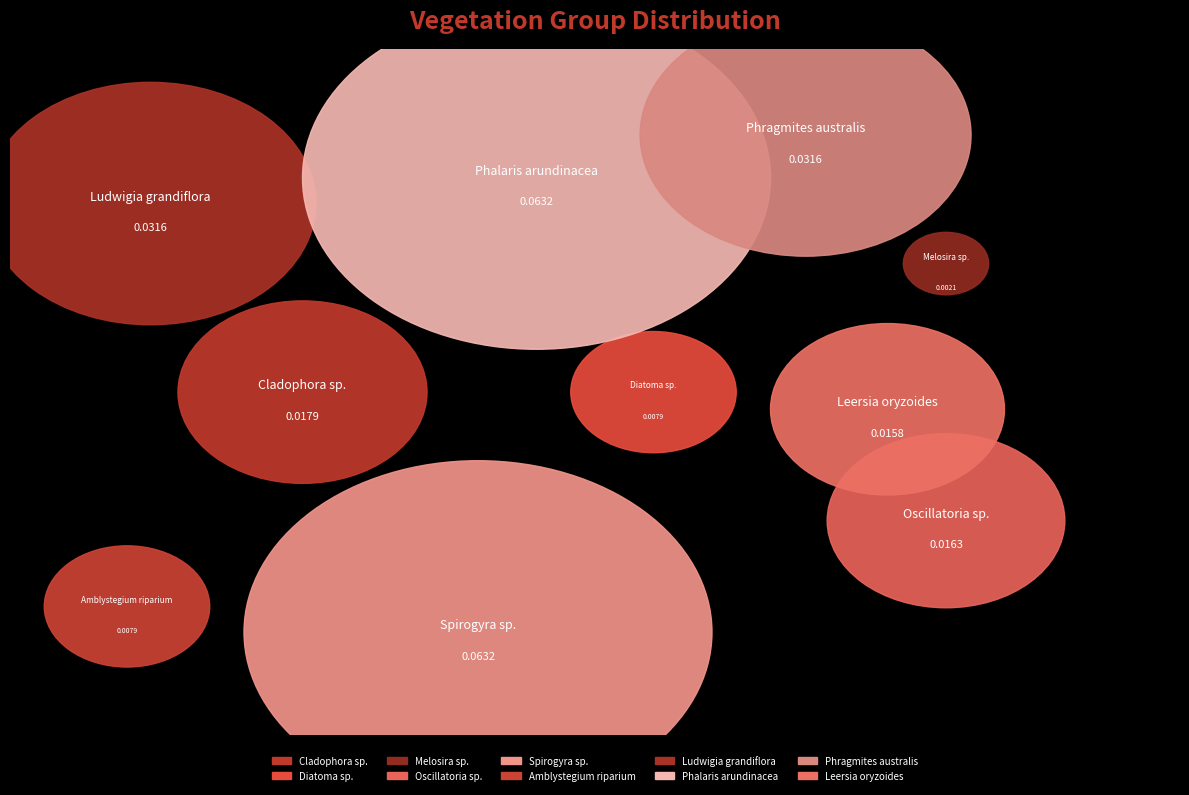

To the nearest percent, what portion does Phragmites australis represent?

12%